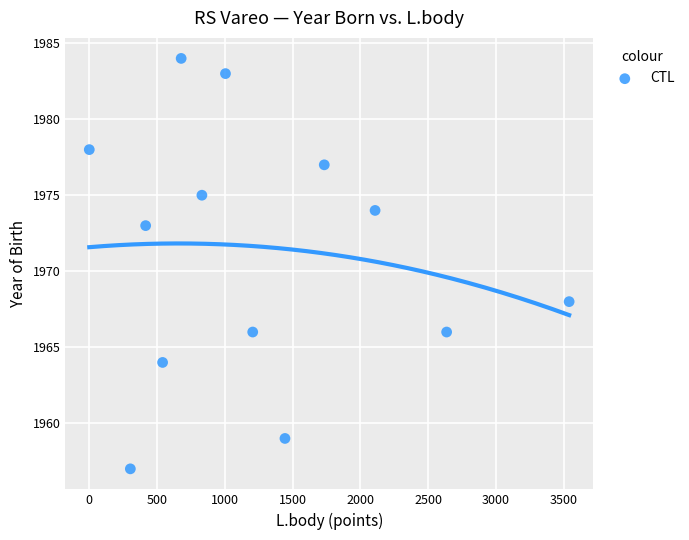

What Y value in the scatter plot is closest to 1970?

1968